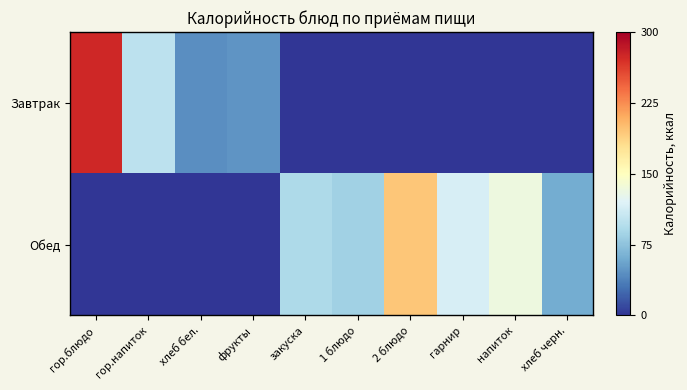

Rank the series by their average value, from highest to lowest.

Обед, Завтрак